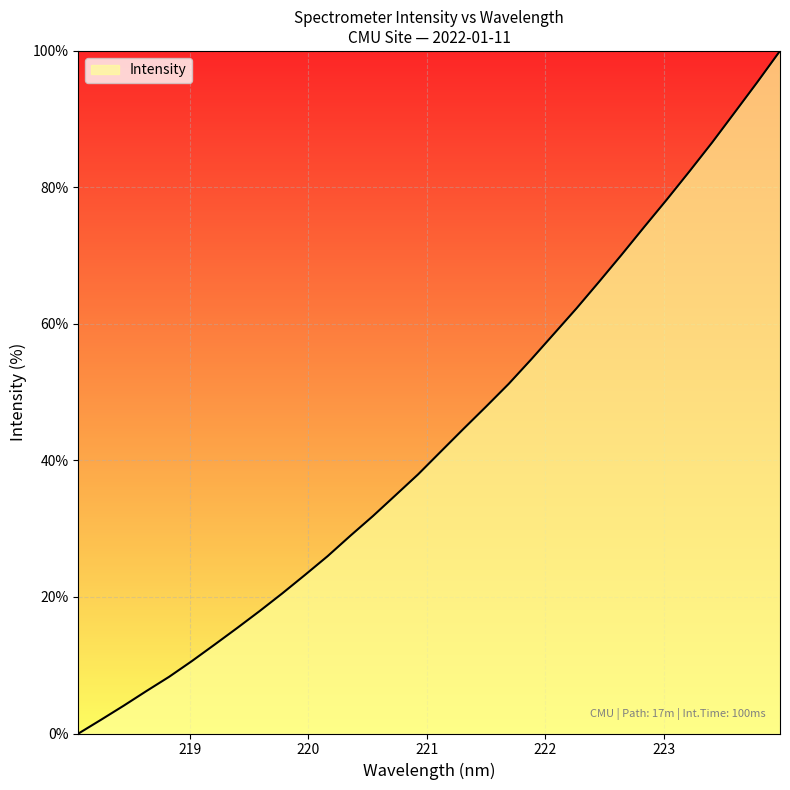

What is the maximum value shown in the chart?

100.0